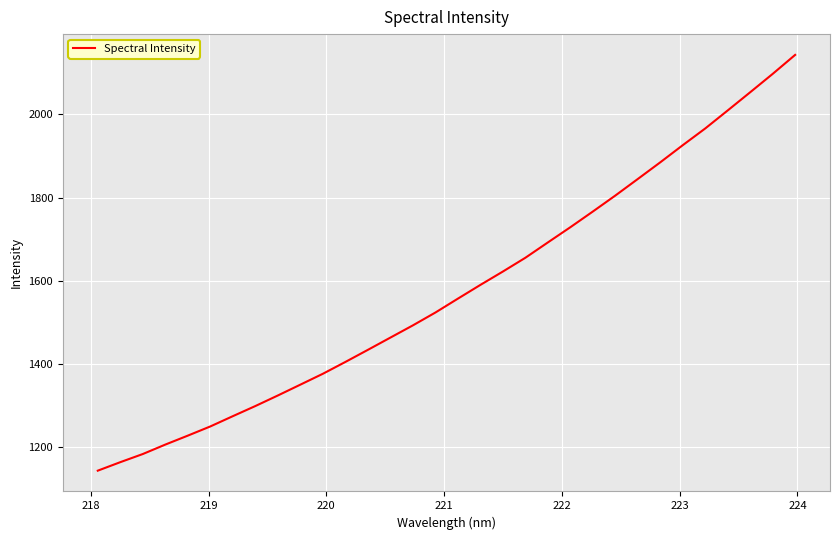

Reading left to right, transcribe all the data shown in this chart.

1144.3	1164.7	1184.2	1206.9	1228.4	1250.5	1275.2	1299.5	1324.8	1350.9	1377.0	1405.3	1434.4	1463.8	1493.2	1524.0	1557.3	1590.3	1622.4	1655.4	1692.3	1728.8	1766.5	1804.8	1844.6	1884.6	1925.7	1965.9	2009.1	2052.8	2096.8	2142.4